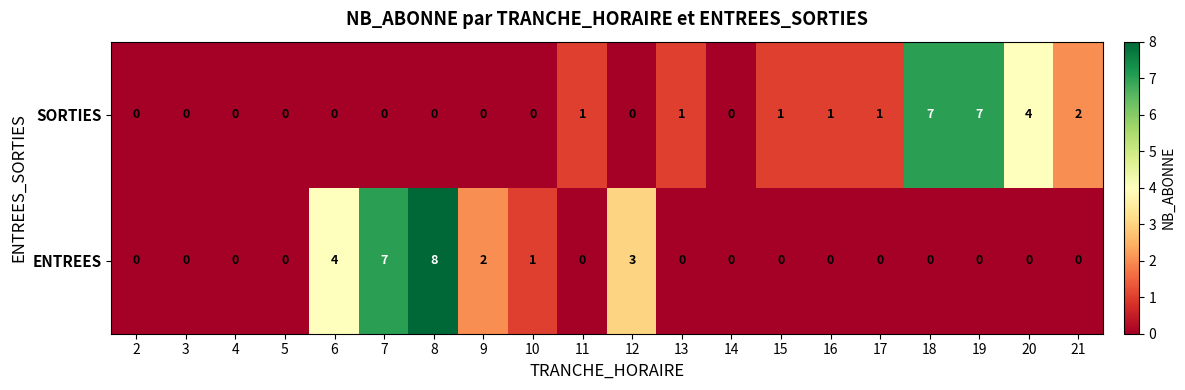

Which series has the largest range (max minus min)?

ENTREES